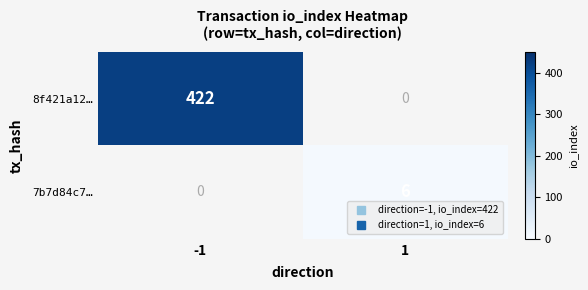

Which category has the highest value across all series?

-1